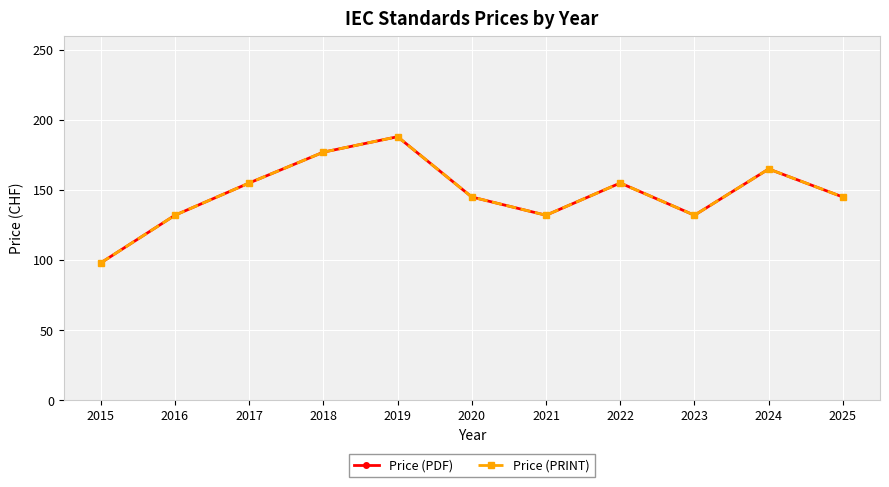

True or false: Price (PRINT) and Price (PDF) intersect in this chart.

False